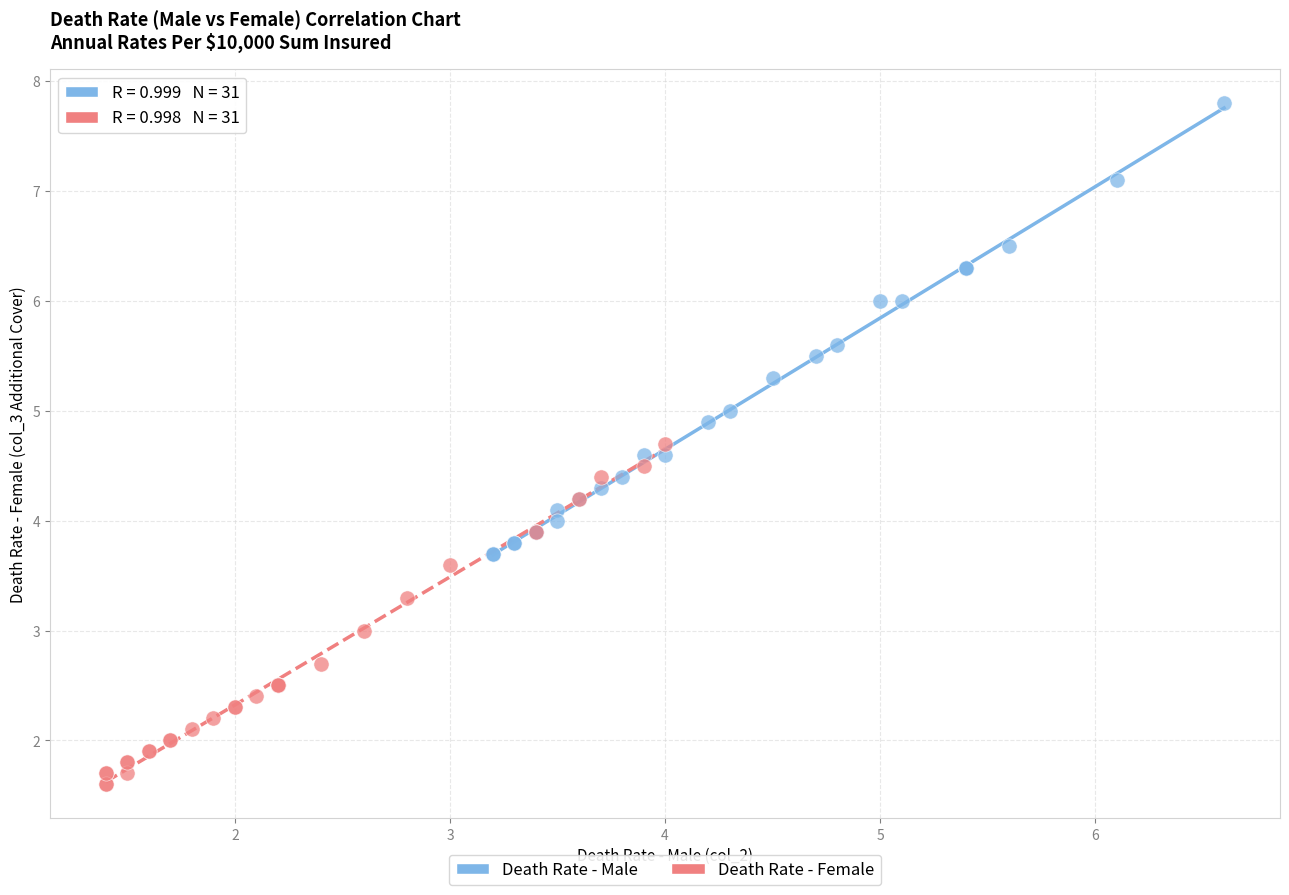

Which series reaches the minimum Y coordinate?

Death Rate - Female